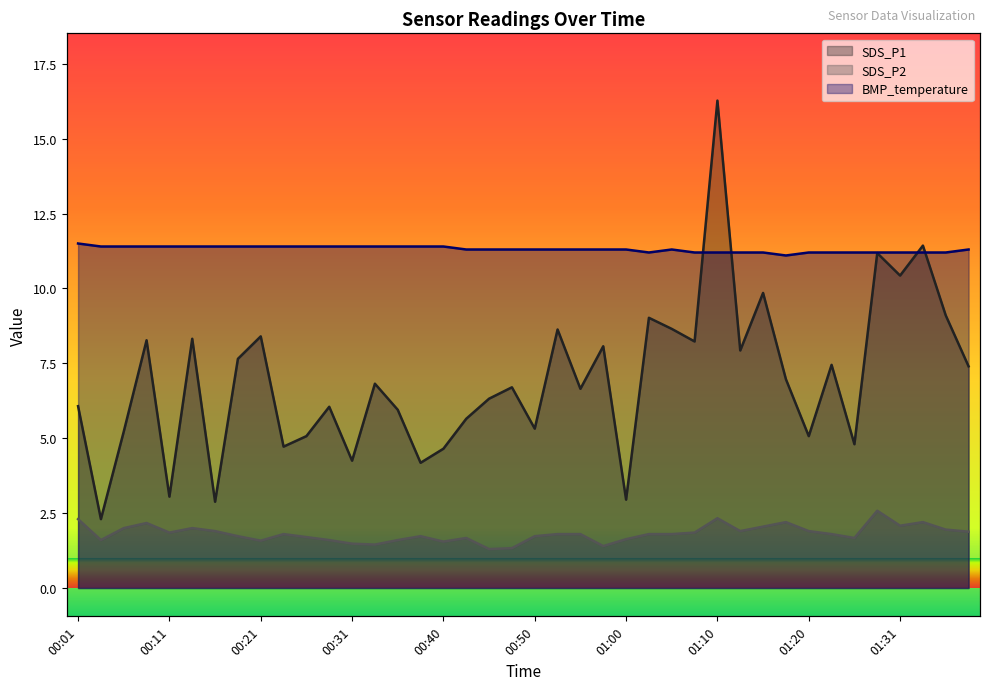

What position from the left is 00:04?

2